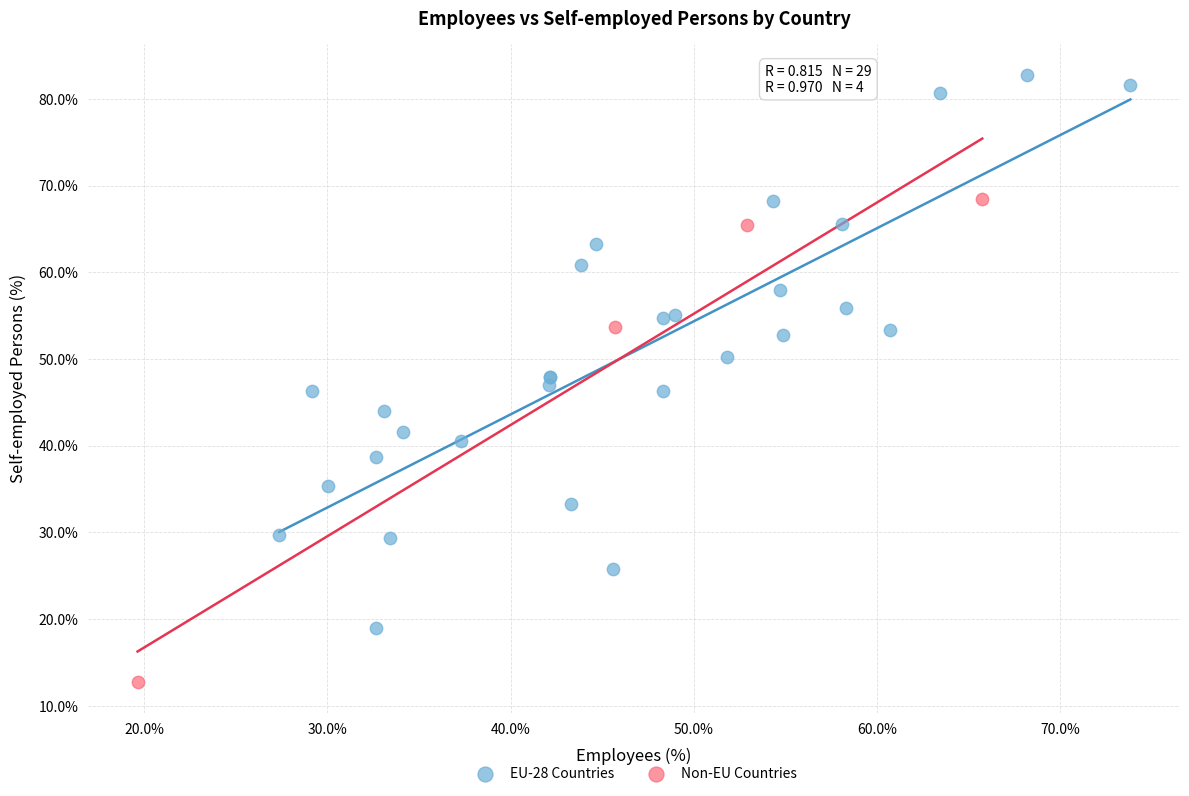

What are all the series names shown in the legend?

EU-28 Countries, Non-EU Countries